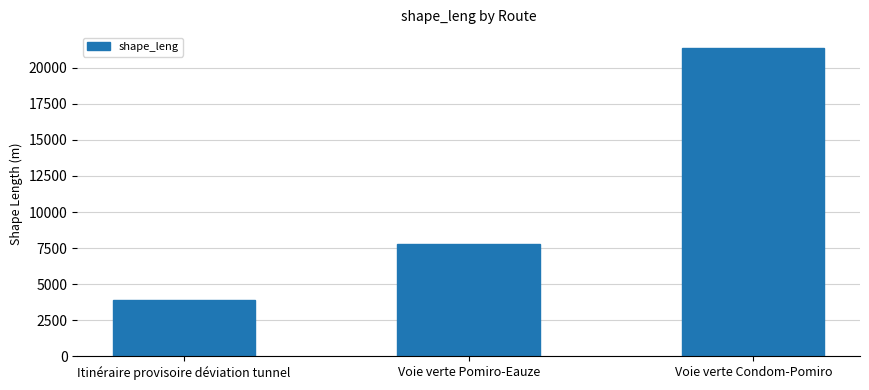

What is the label of the 3rd bar from the left?

Voie verte Condom-Pomiro